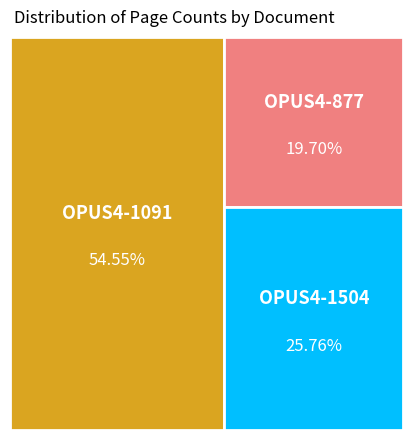

To the nearest percent, what is the difference between the OPUS4-1091 and OPUS4-1504 slice percentages?

29%